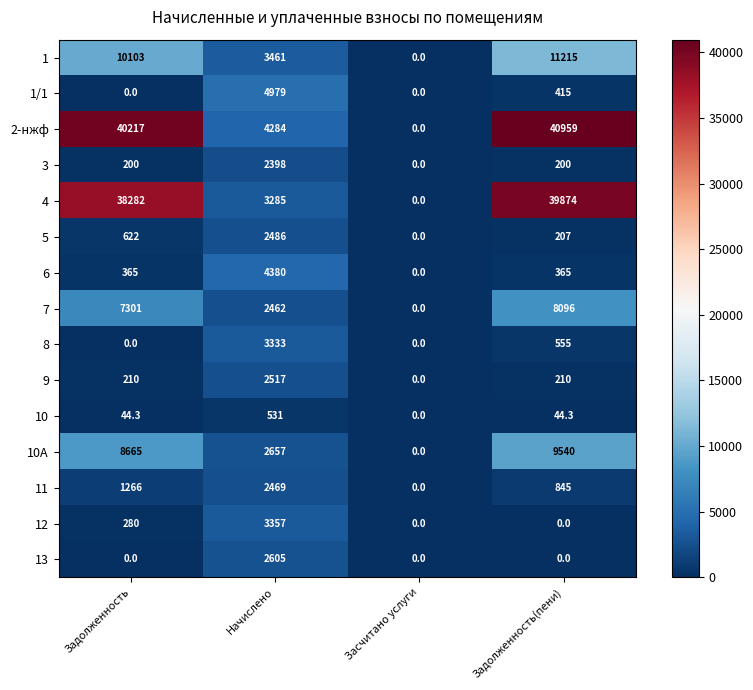

What is the maximum value shown in the chart?

40959.0